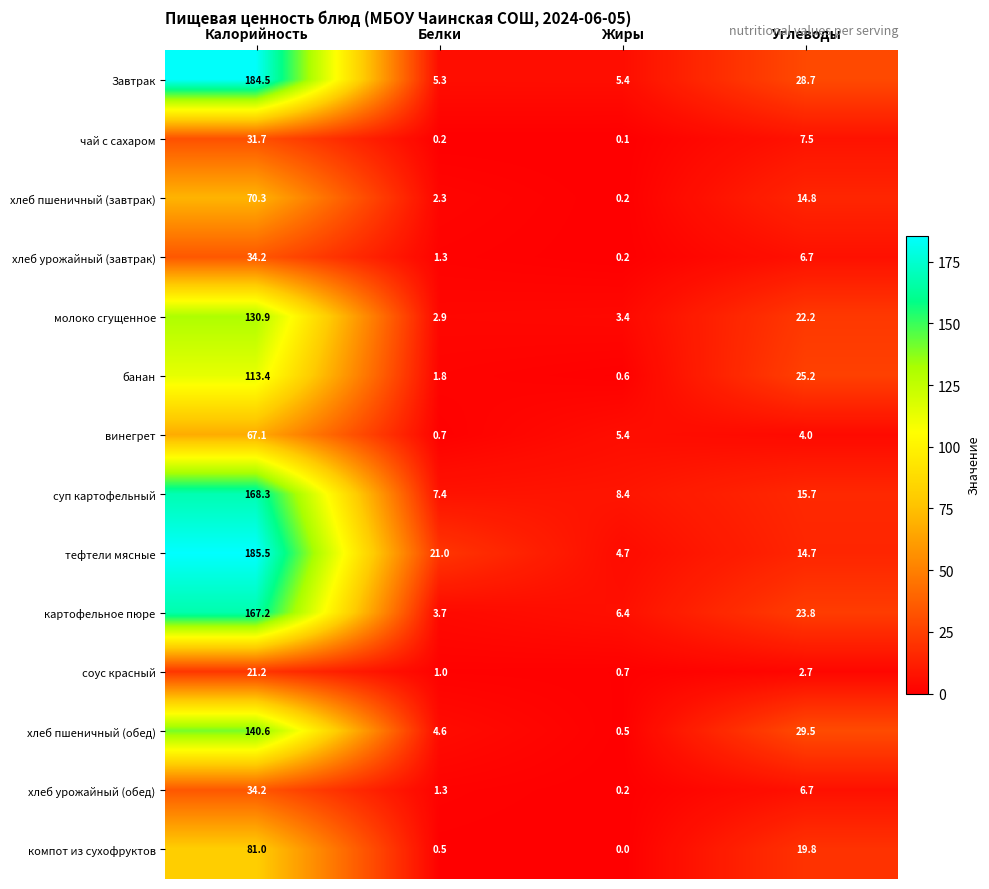

What is the difference between the maximum and minimum values in the молоко сгущенное series?

128.0